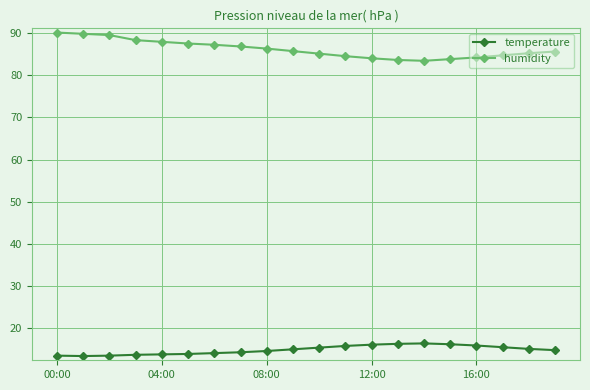

What is the minimum value for humidity?

83.4